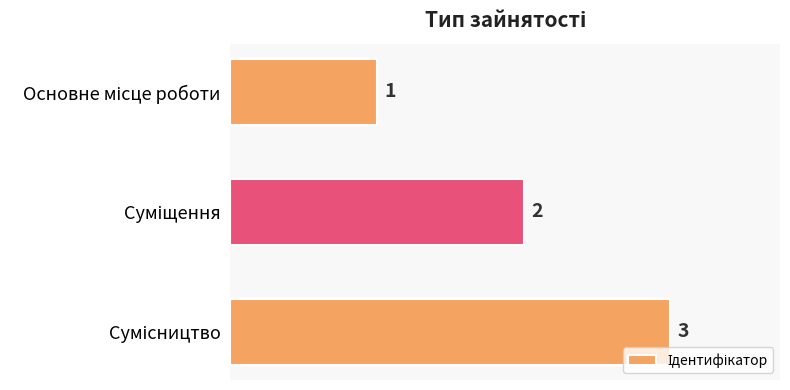

How many values are between 1 and 3?

3